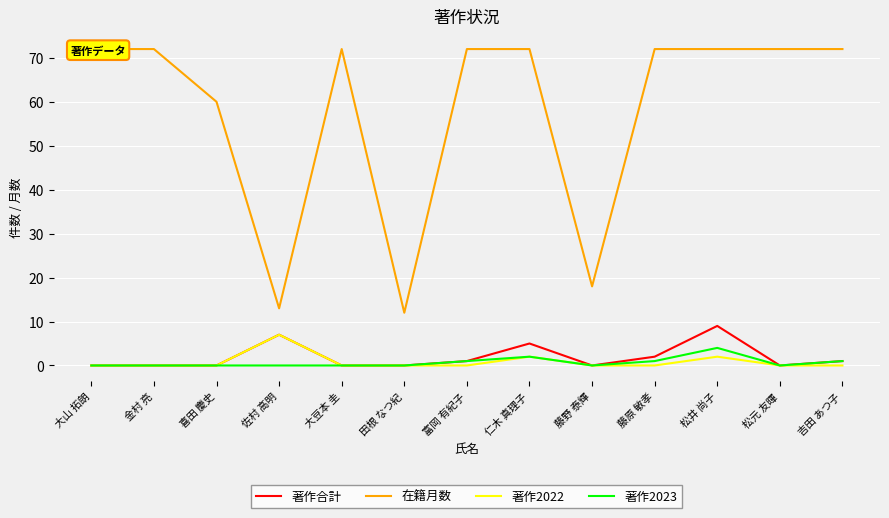

Does the chart display data point markers on the line(s)?

No